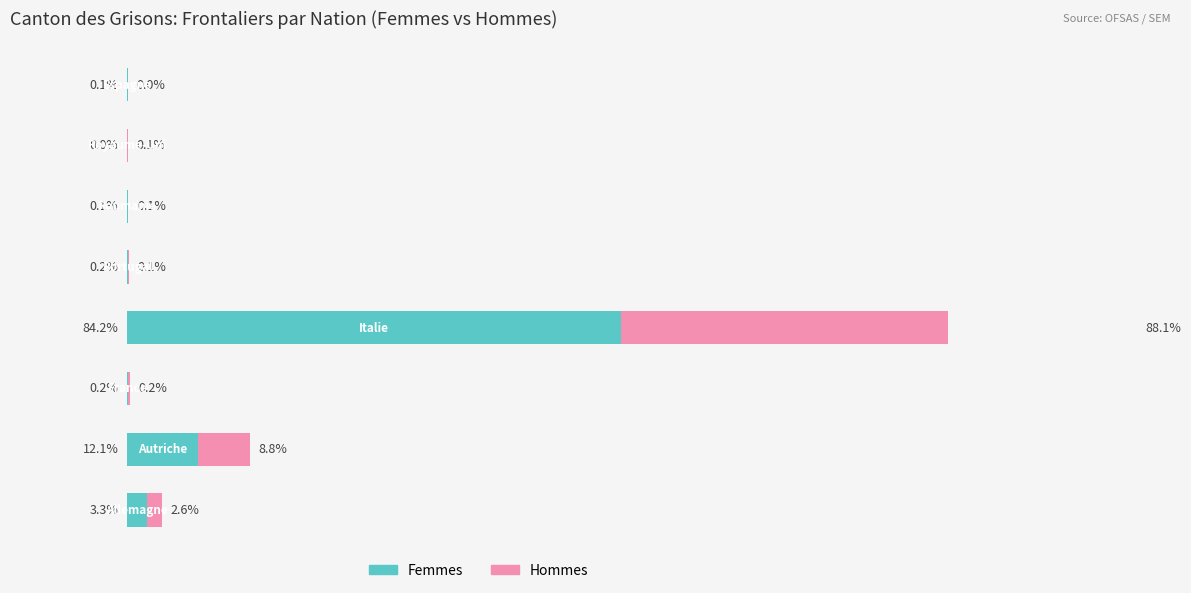

What is the value of the Femmes (Owner-occupied) bar at the 3rd from the left?

0.2